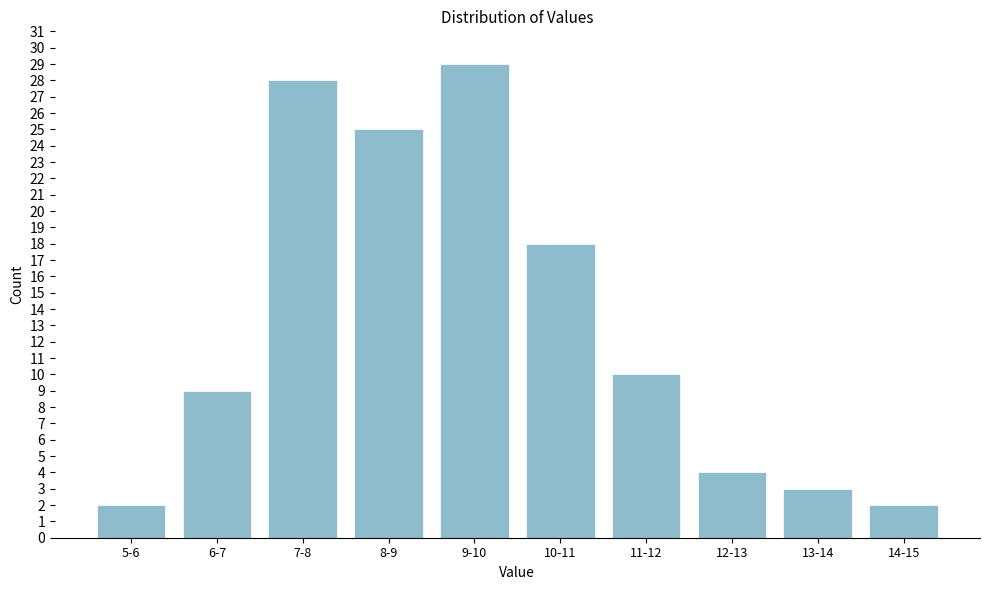

Reading left to right, what are all the values shown in this chart?

5-6=2	6-7=9	7-8=28	8-9=25	9-10=29	10-11=18	11-12=10	12-13=4	13-14=3	14-15=2